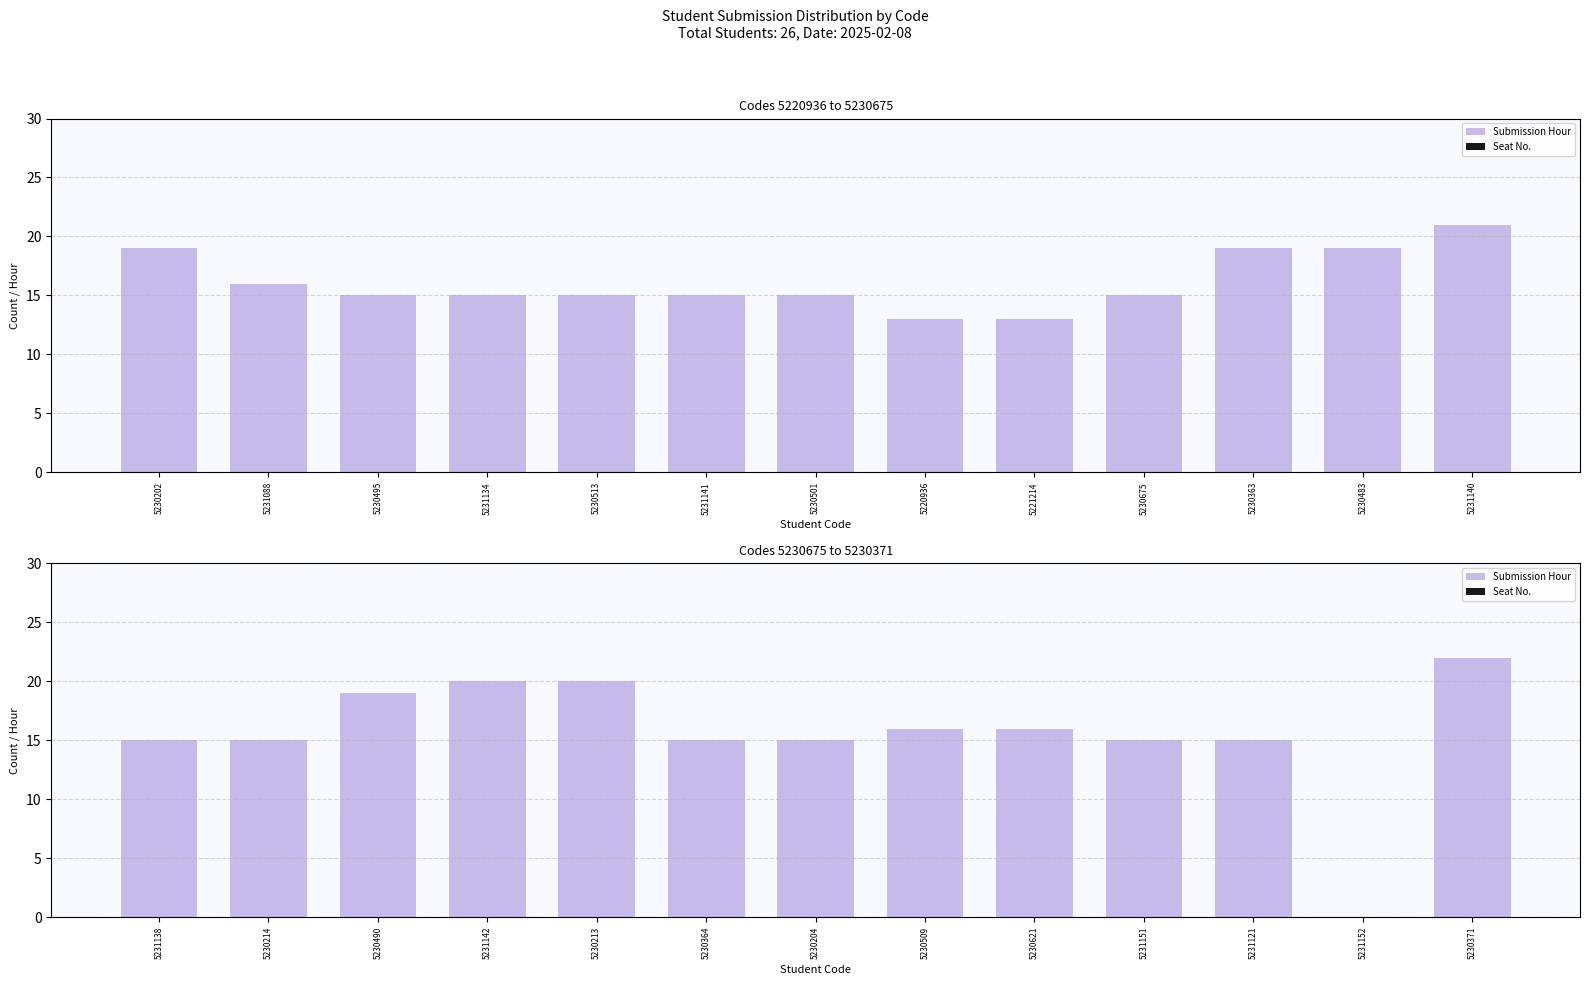

What is the greatest value displayed?

22